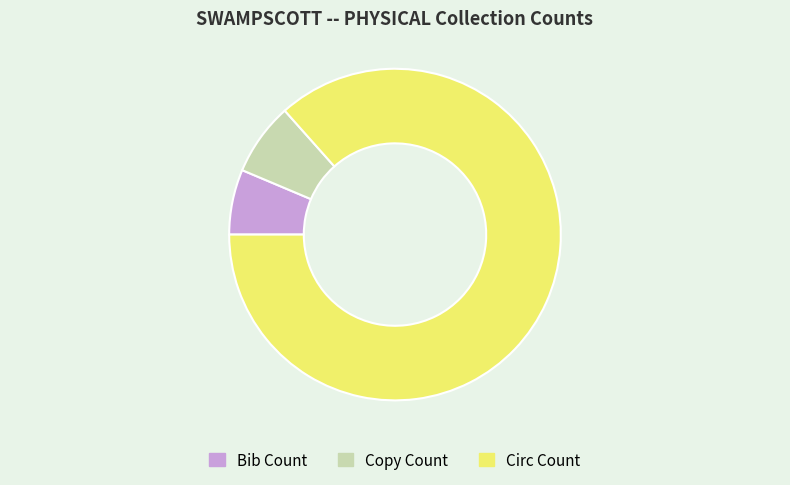

Does Copy Count account for over 50% of the chart?

No